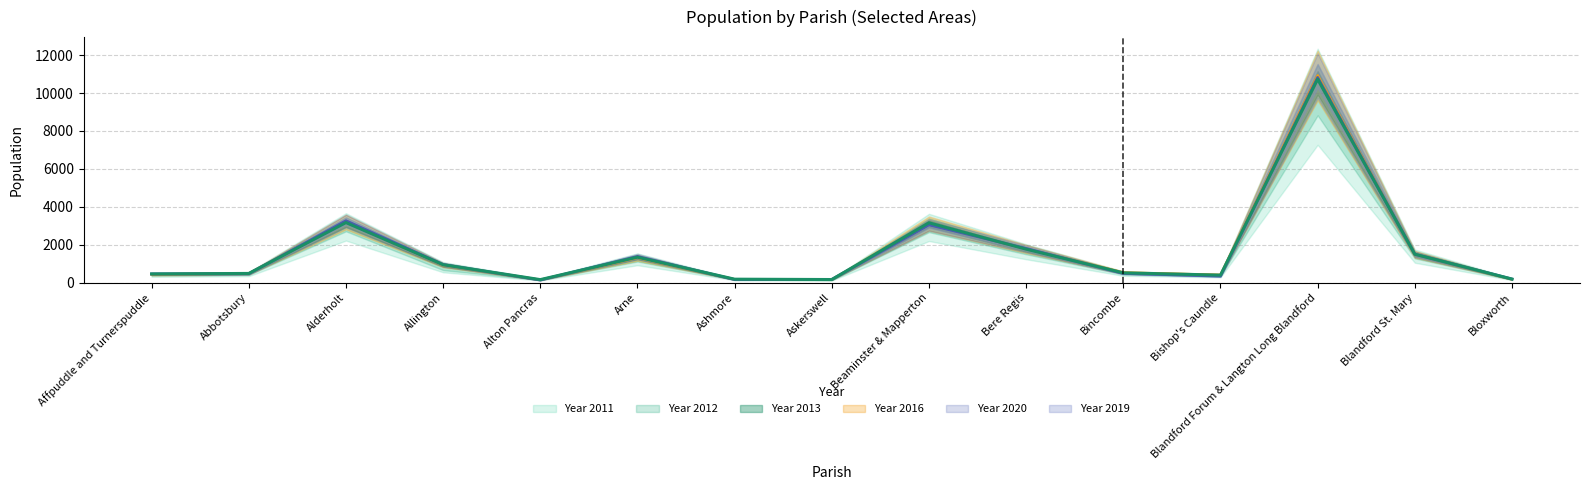

What is the difference between the maximum and minimum values in the Year 2013 series?

10691